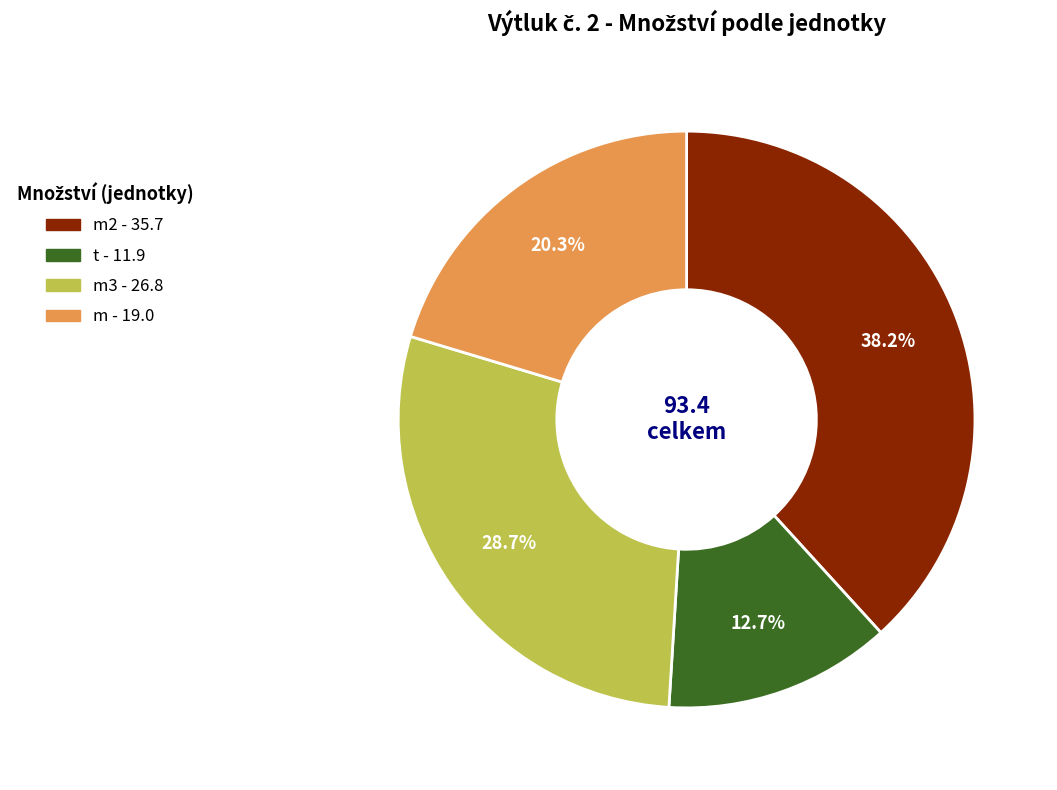

Is there any slice that represents more than half of the pie?

No